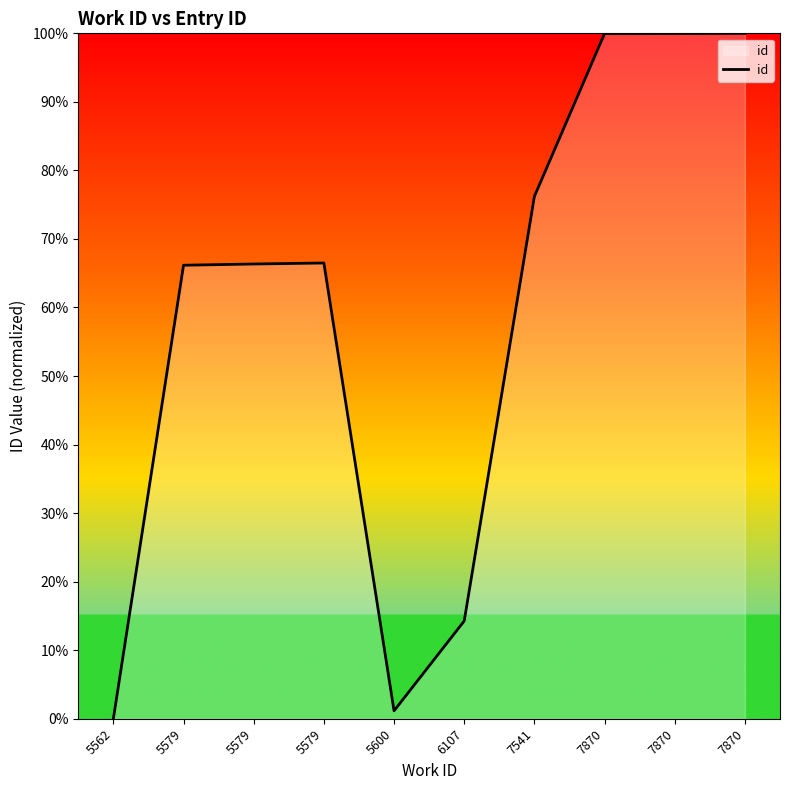

How many distinct data groups are displayed?

1